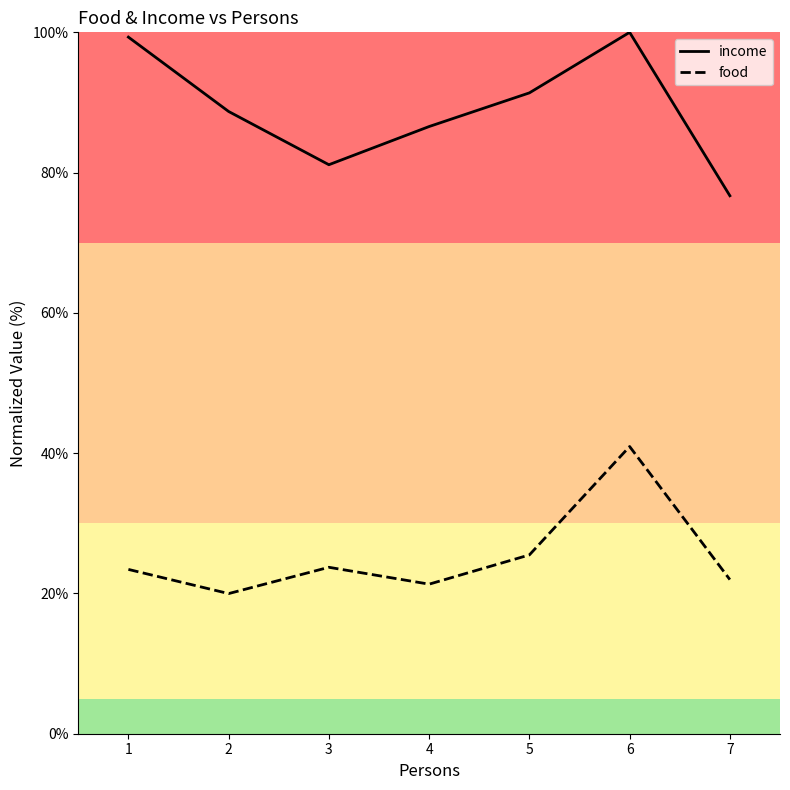

Read the income value at 2.

88.7